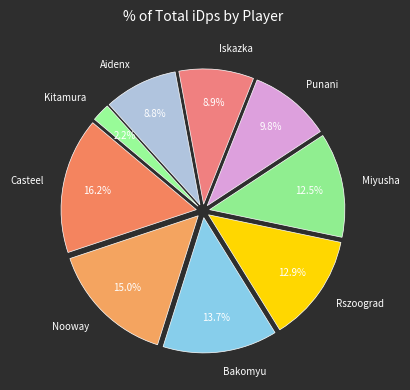

Is it true that Casteel is 16% of the pie?

True